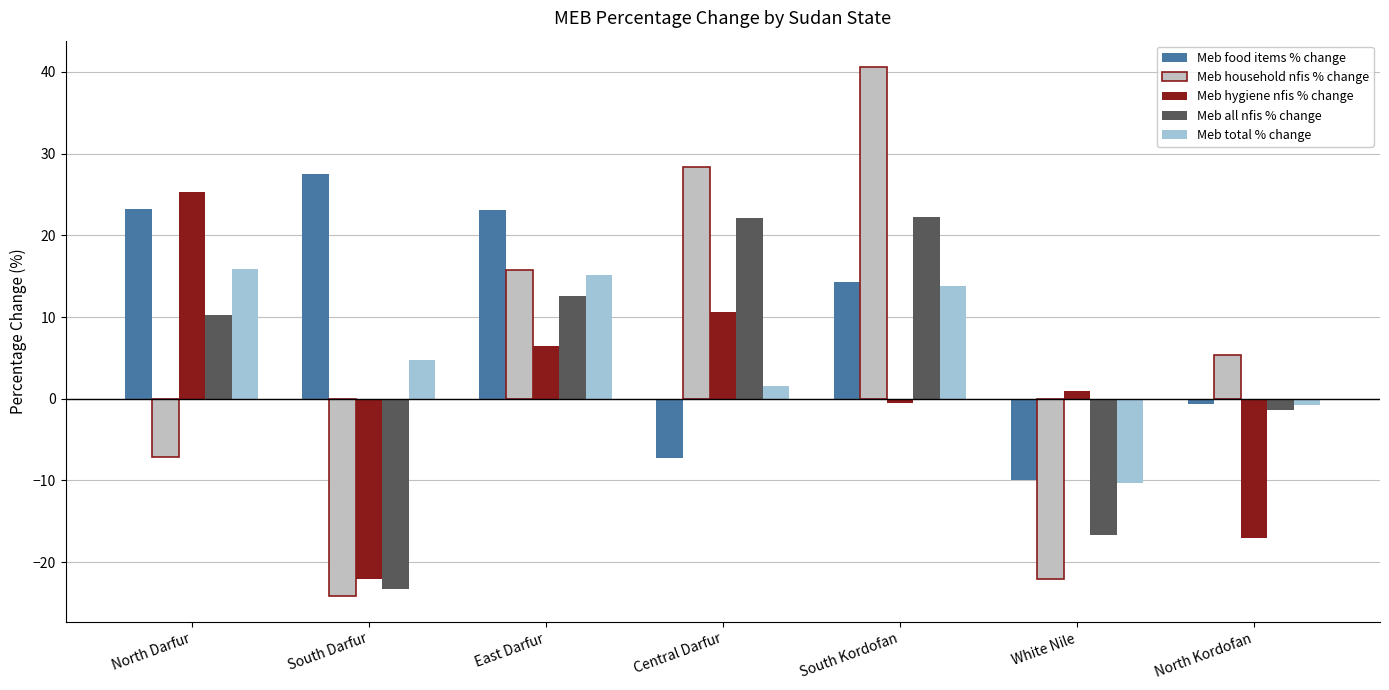

Where does the Meb household nfis % change series first go above 5?

East Darfur